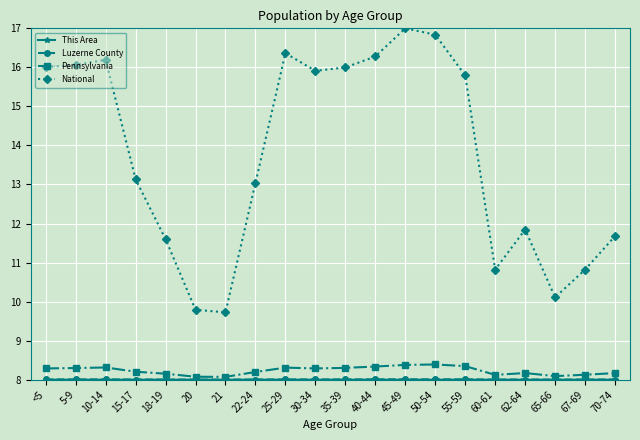

What is the smallest value displayed?

8.0